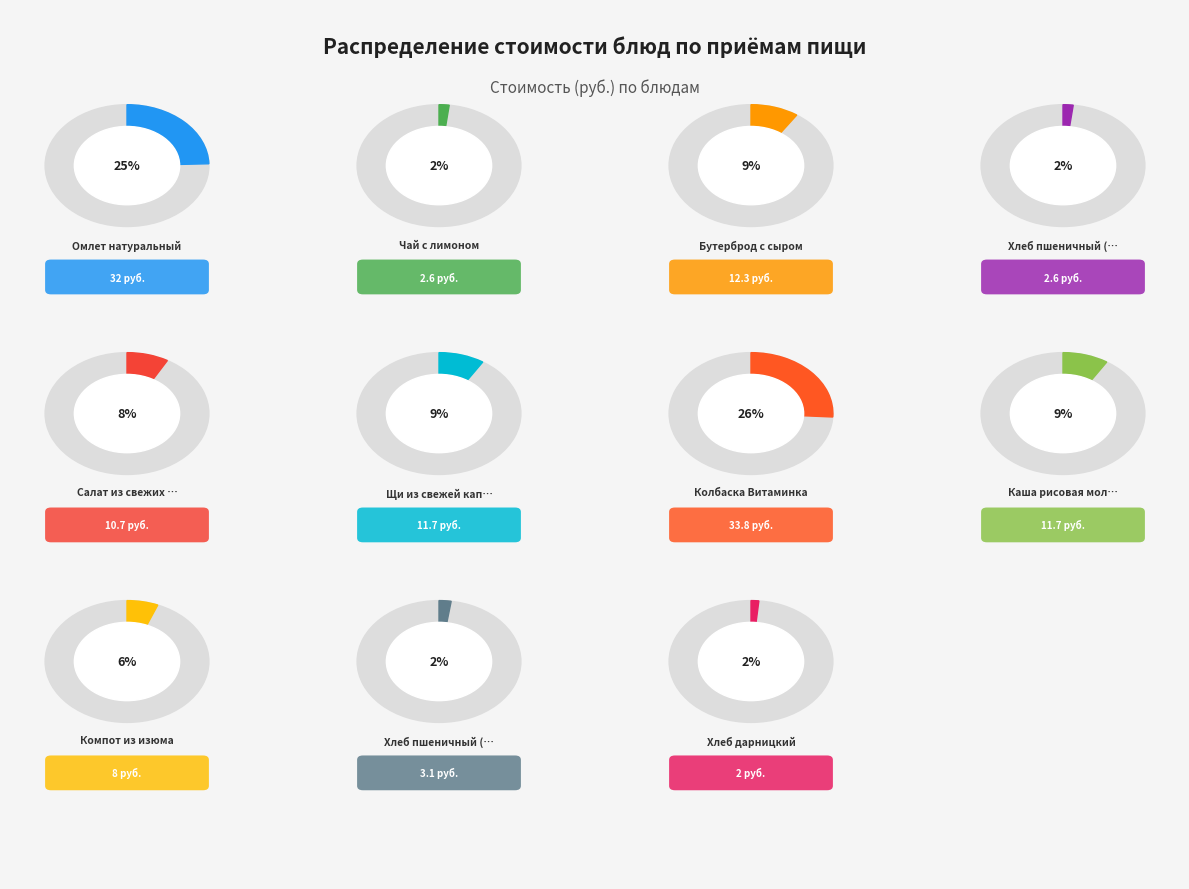

Does Компот из изюма account for over 50% of the chart?

No